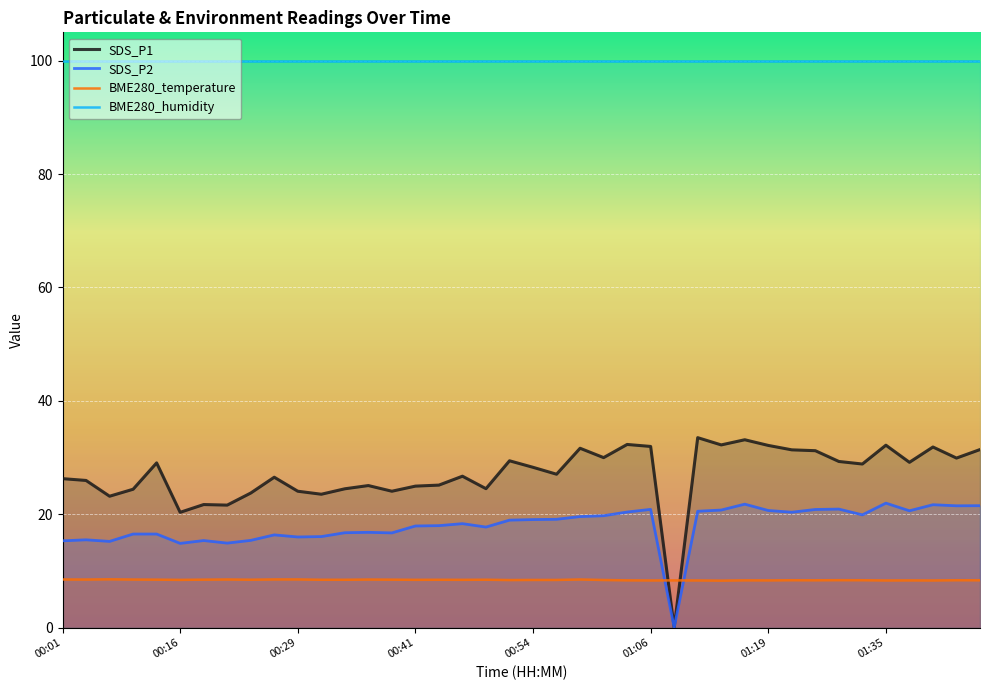

What is the label of the 21st point from the left?

00:54